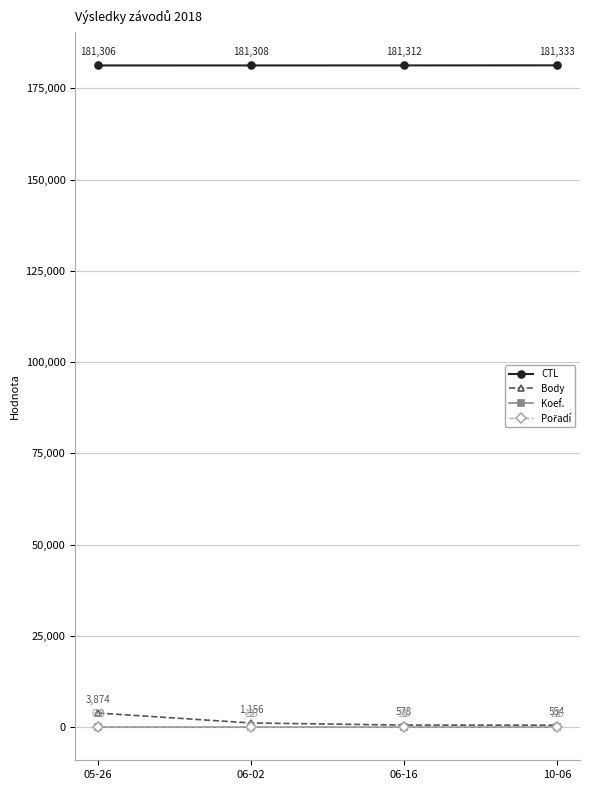

At which category is the sum across all series the highest?

05-26